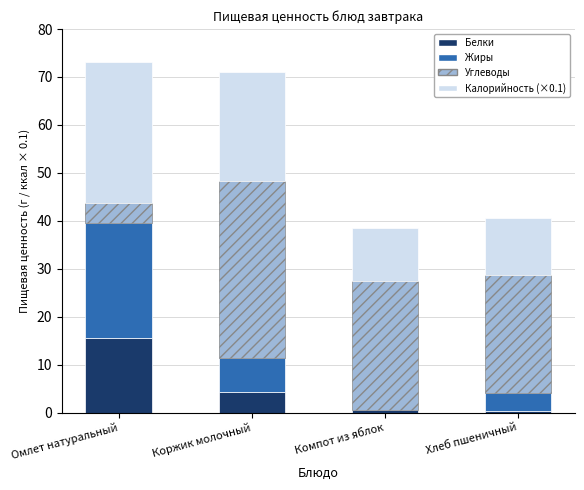

What is the maximum value for Белки?

15.5